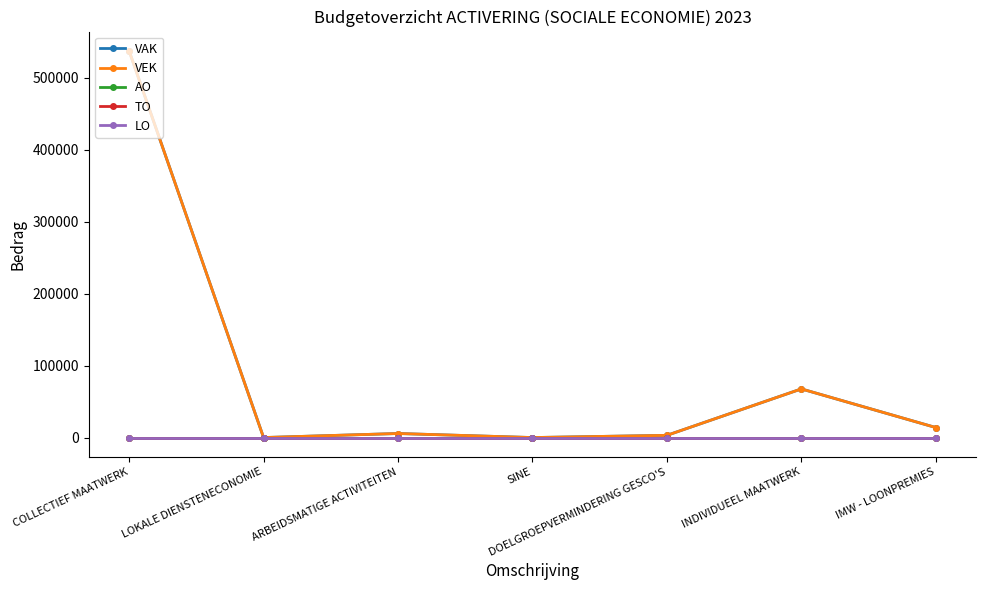

Is it true that VAK equals 184771 at SINE?

False